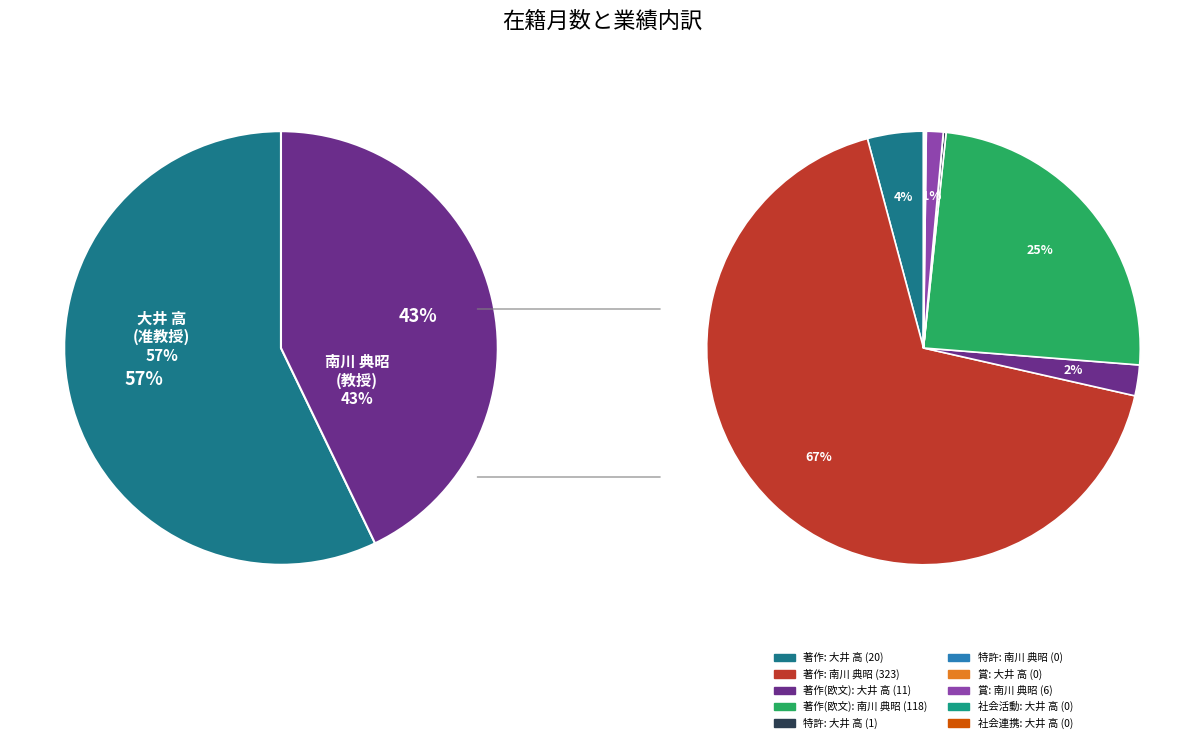

What percentage do 189780 南川 典昭 (教授) and 60625 大井 高 (准教授) together represent?

100.0%